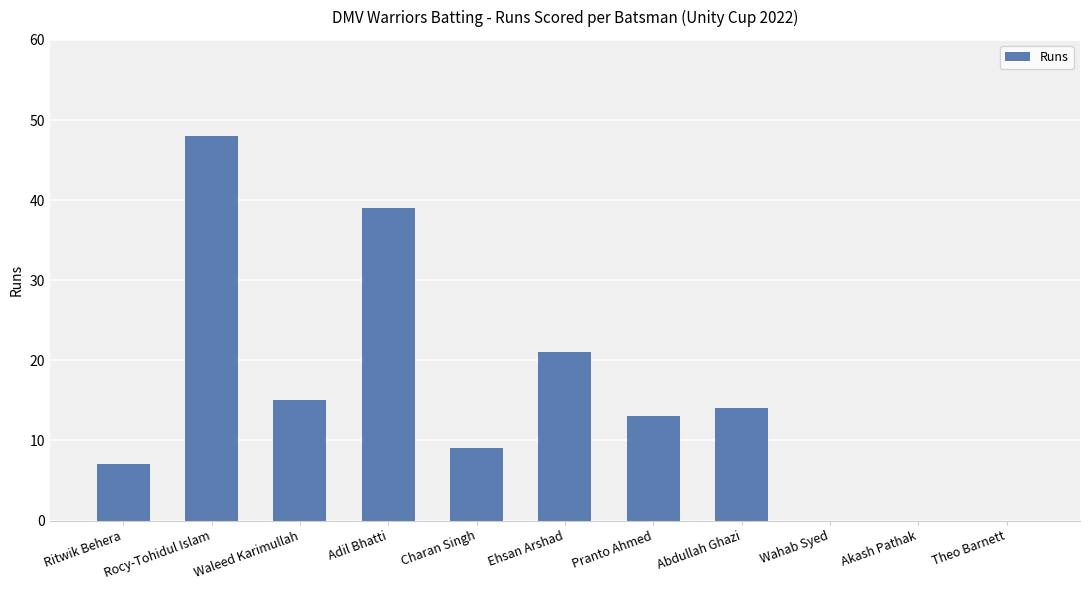

What is the average value?

15